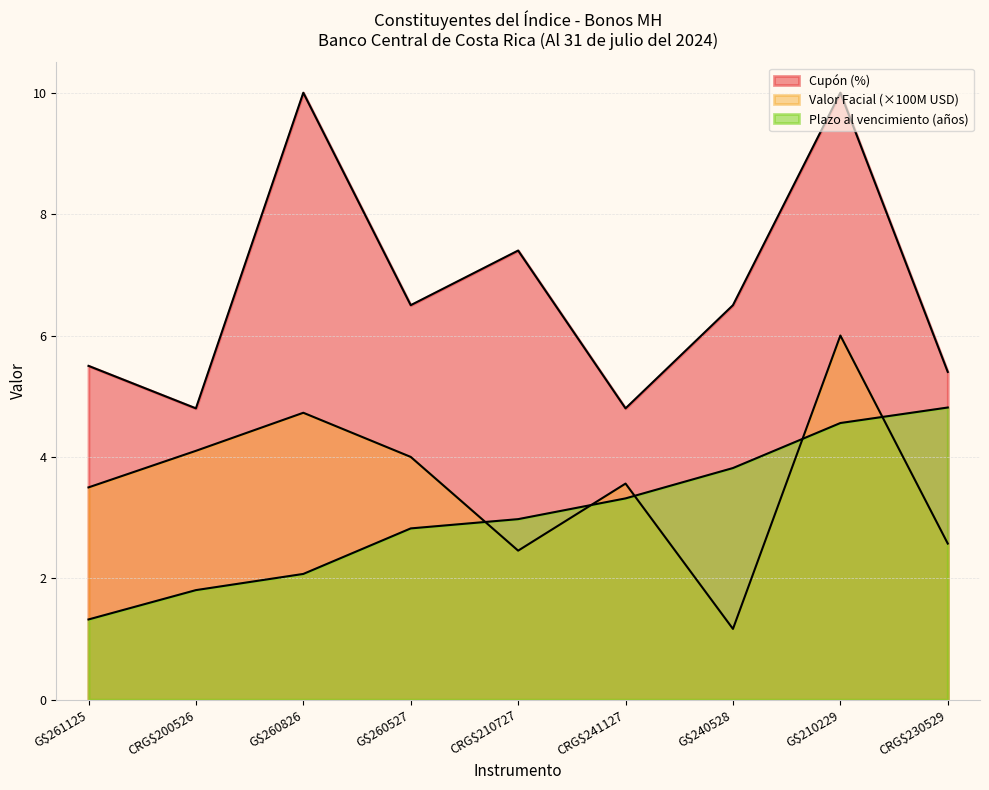

At which label does Plazo al vencimiento en años reach its minimum?

G$261125